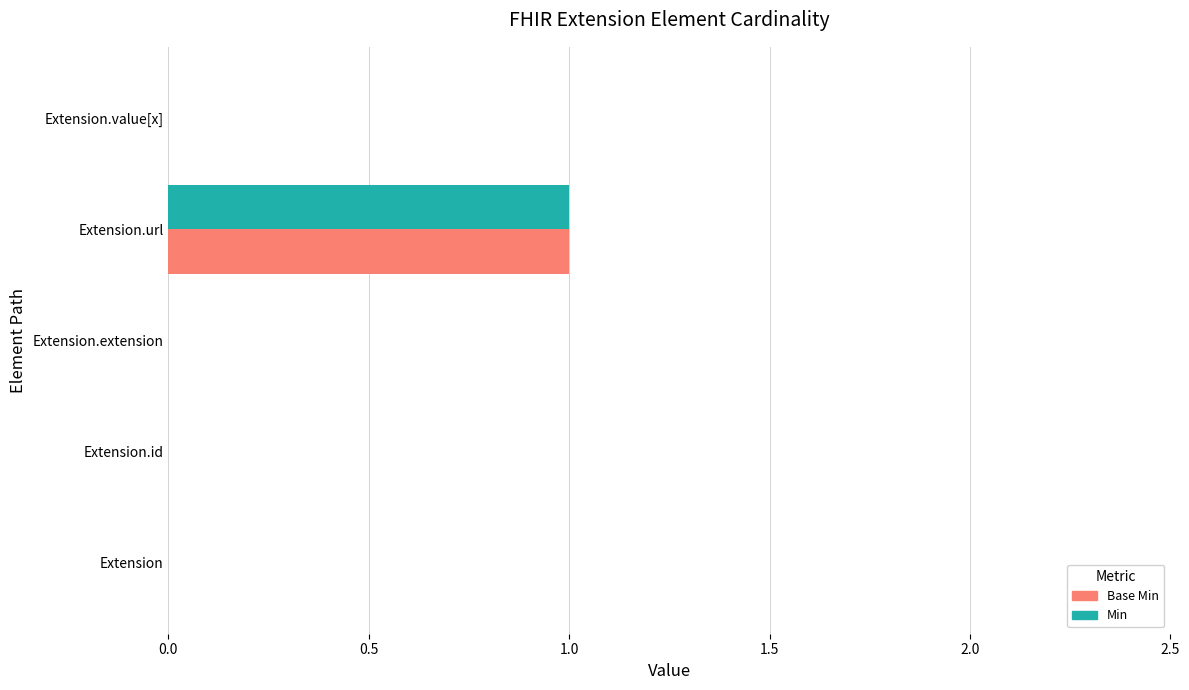

Is it true that Base Min equals 0 at Extension.value[x]?

True